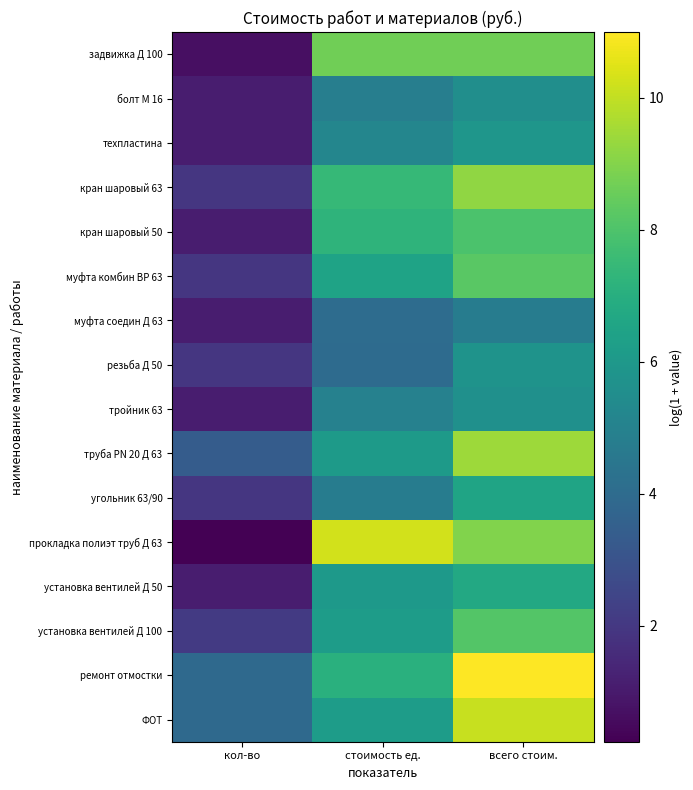

Which has a higher value, кол-во or стоимость ед.?

стоимость ед.